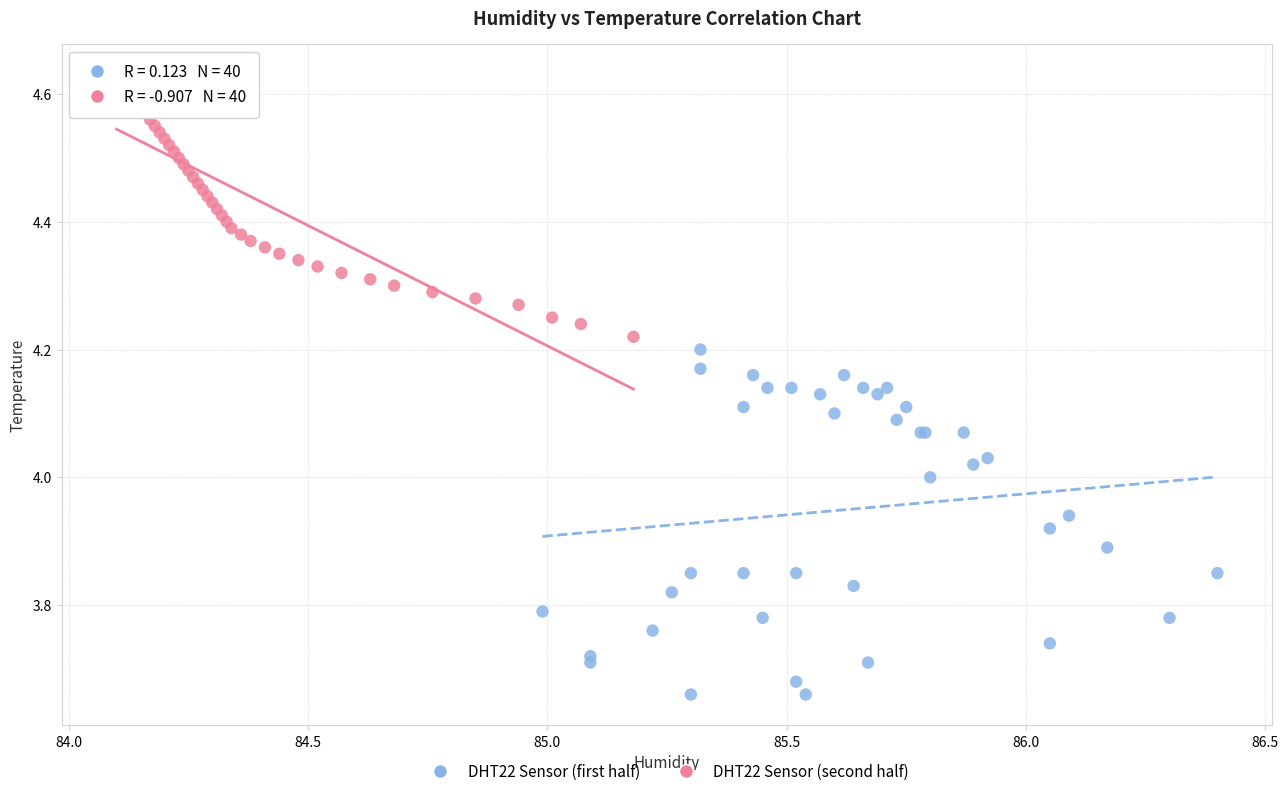

Which series reaches the minimum Y coordinate?

DHT22 Sensor (first half)